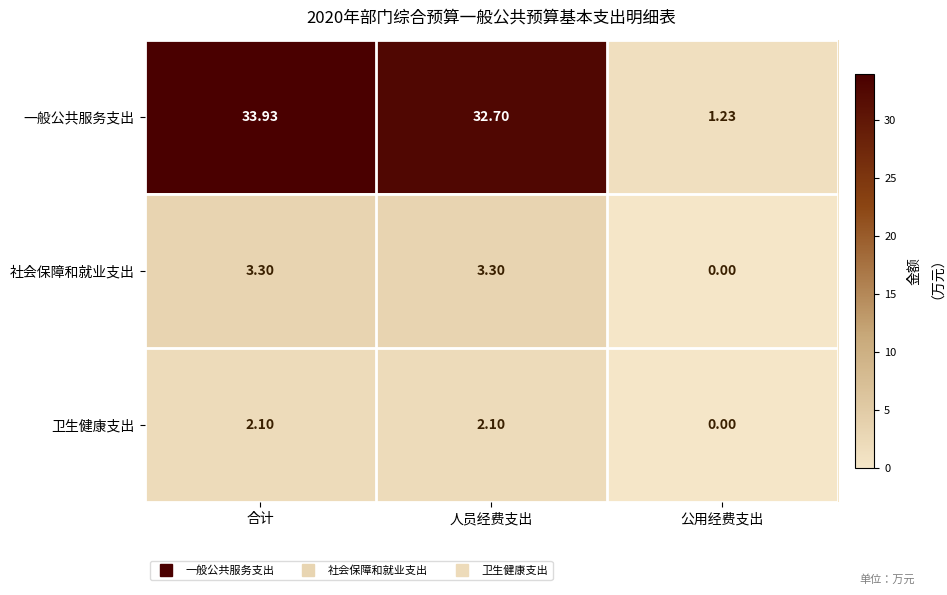

Which series has the largest range (max minus min)?

一般公共服务支出